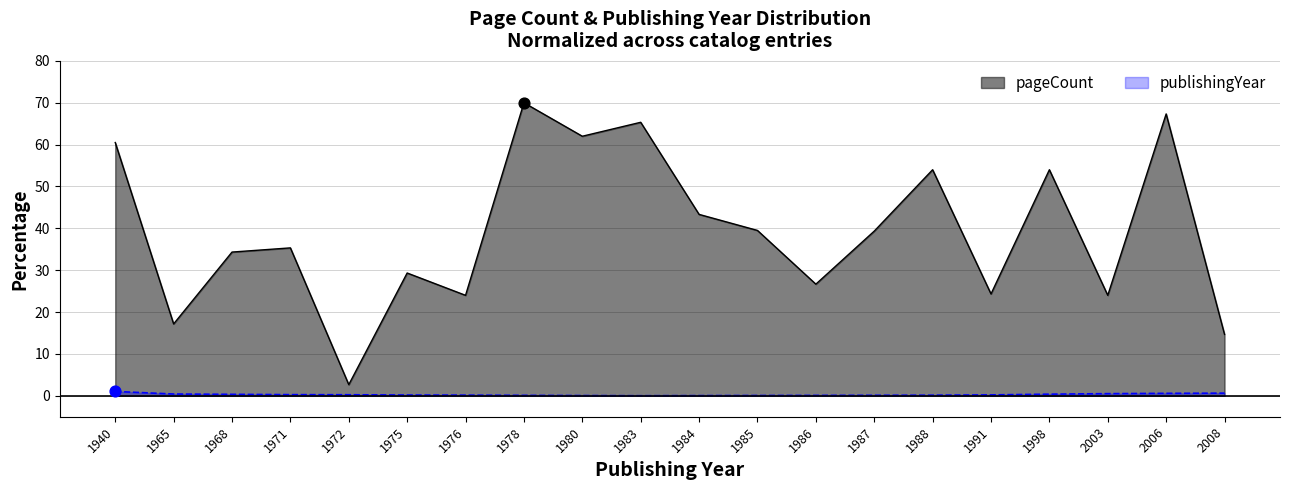

What is the change in value from 1968 to 1983?

+31.0